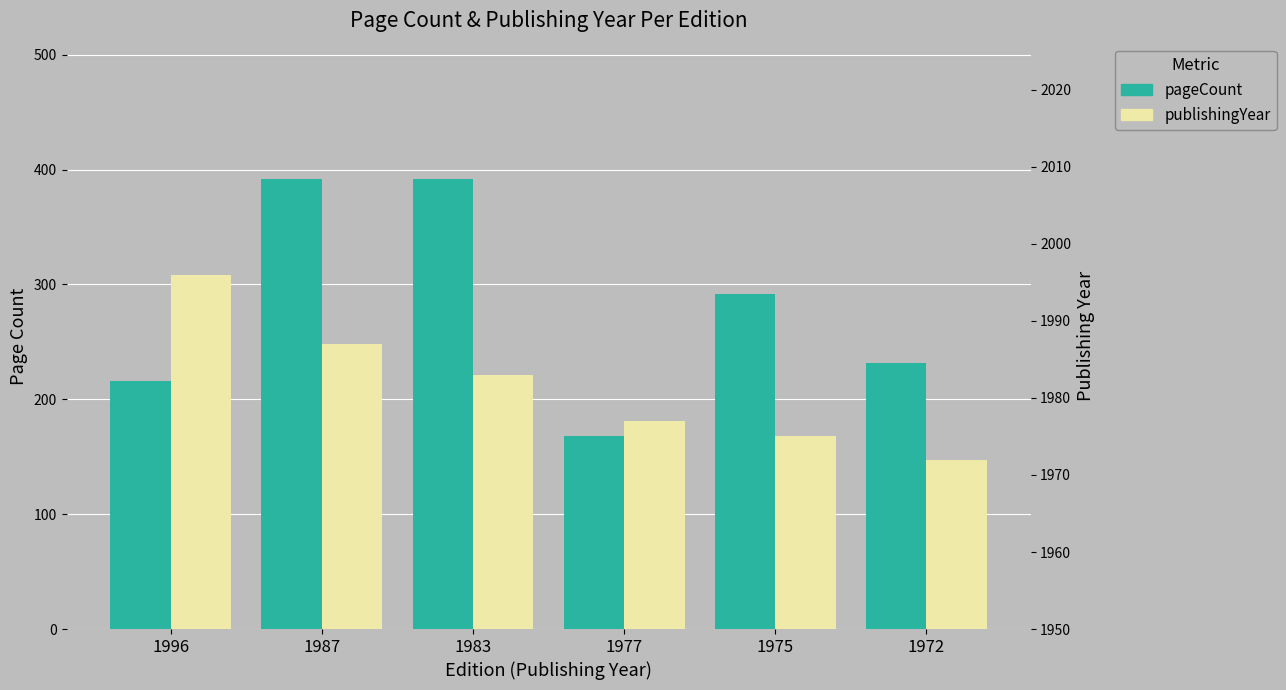

How many bars are there in each group?

2